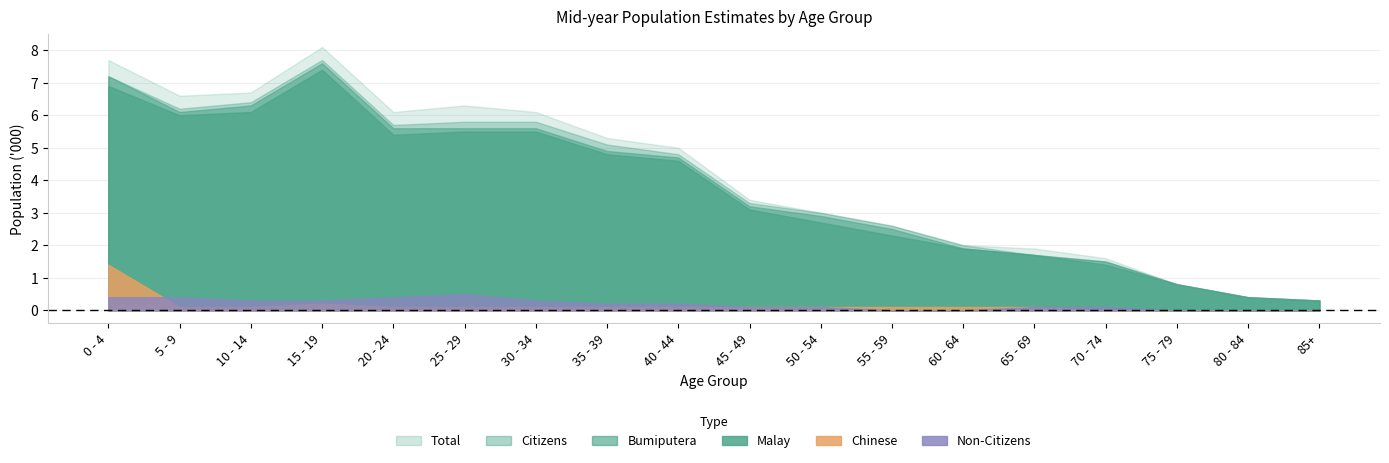

What is the sum of the Chinese values at 45 - 49 and 85+?

0.1